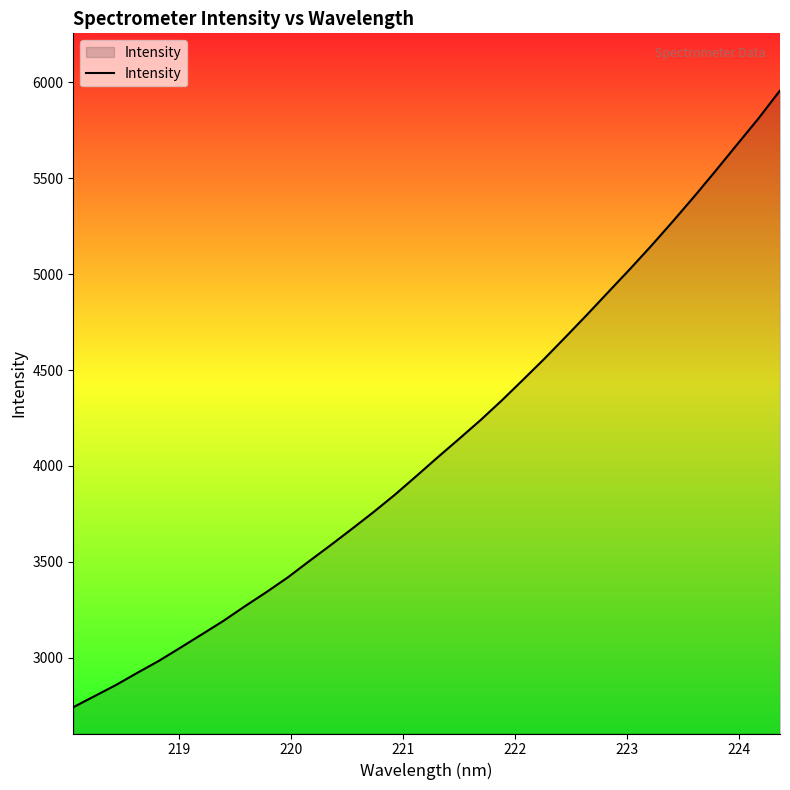

What is the minimum value shown in the chart?

2742.4